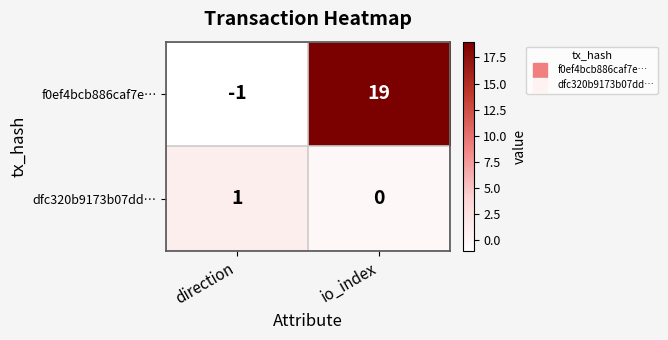

Count the number of data series in this chart.

2